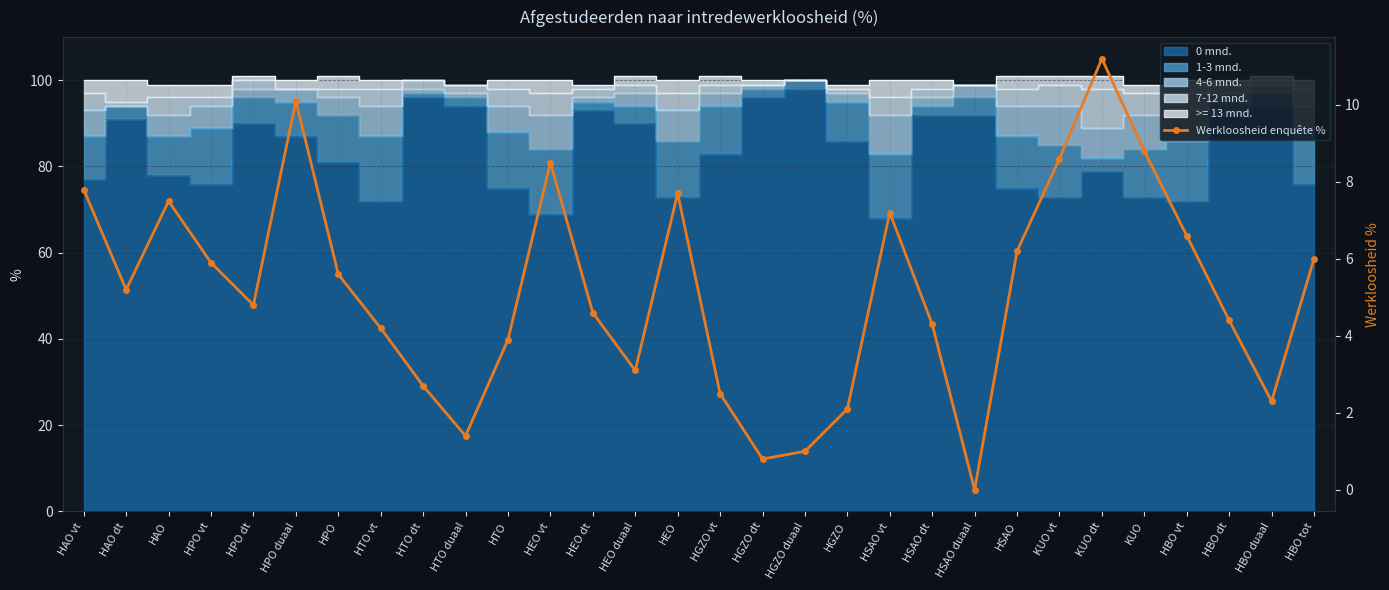

What is the ratio of the value at HSAO to the value at HTO duaal?

4.4